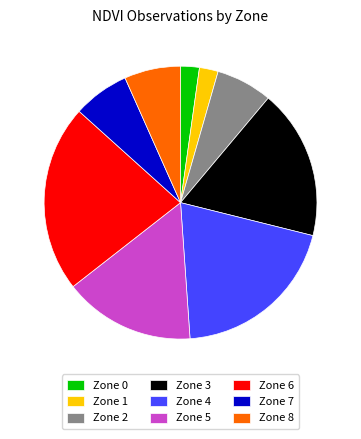

Is it true that Zone 3 is 18% of the pie?

True